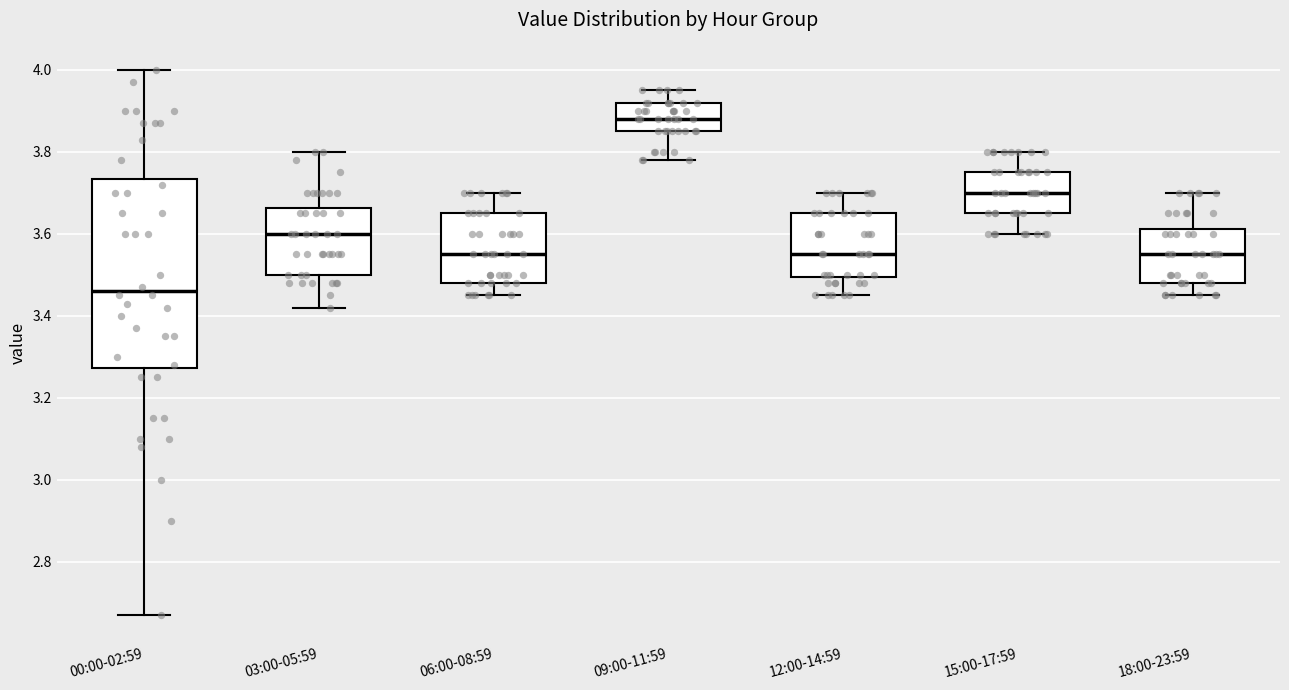

Where does the upper whisker of the box for 03:00-05:59 end on the y-axis? The values are not printed on the chart, so give them approximately, as read against the axis.

3.80